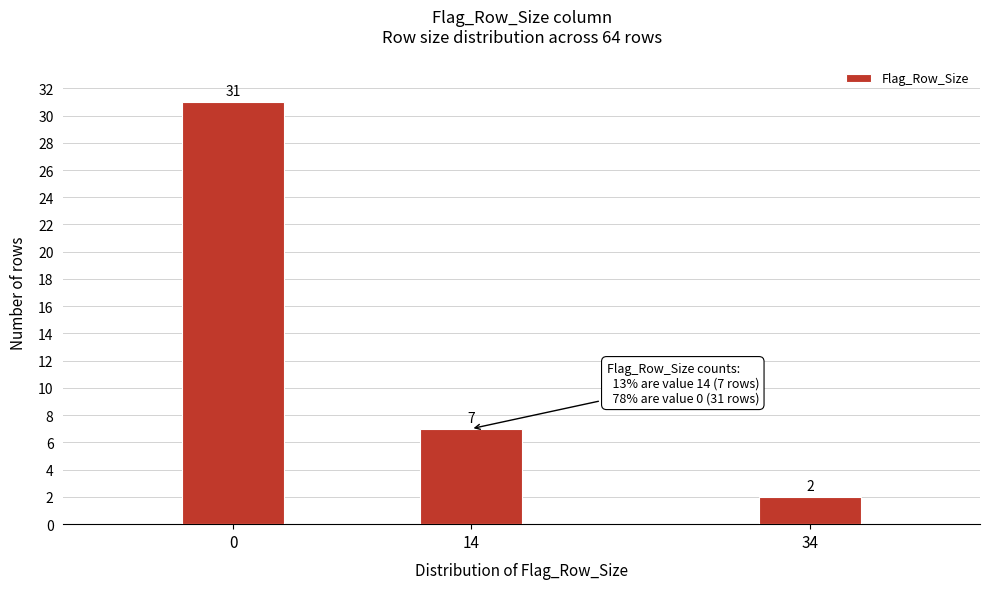

Reading left to right, transcribe all the data shown in this chart.

31	7	2